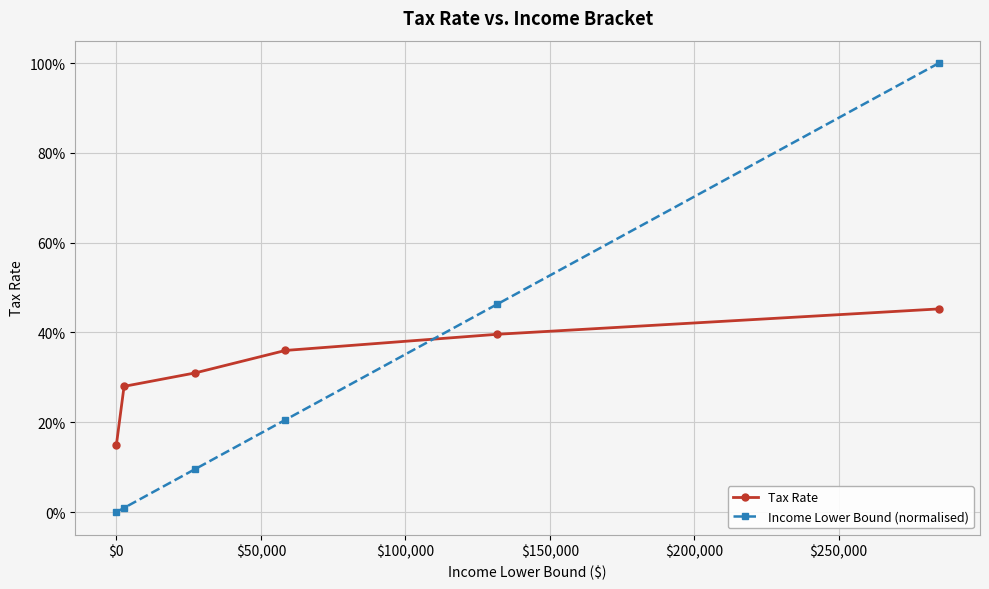

True or false: Income Lower Bound (normalised) has more than 2 interior local peaks.

False